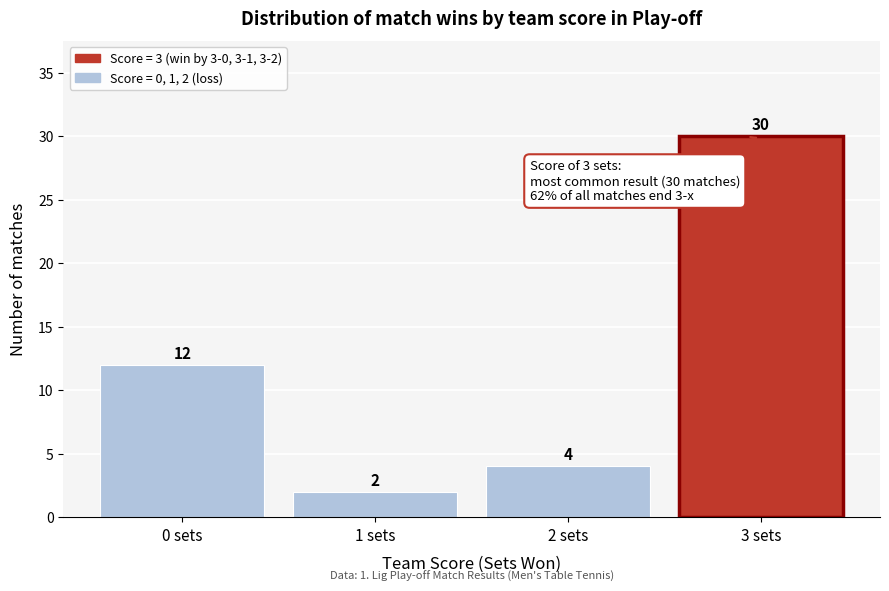

Over which range of the x-axis is the bar tallest?

2.5 to 3.5